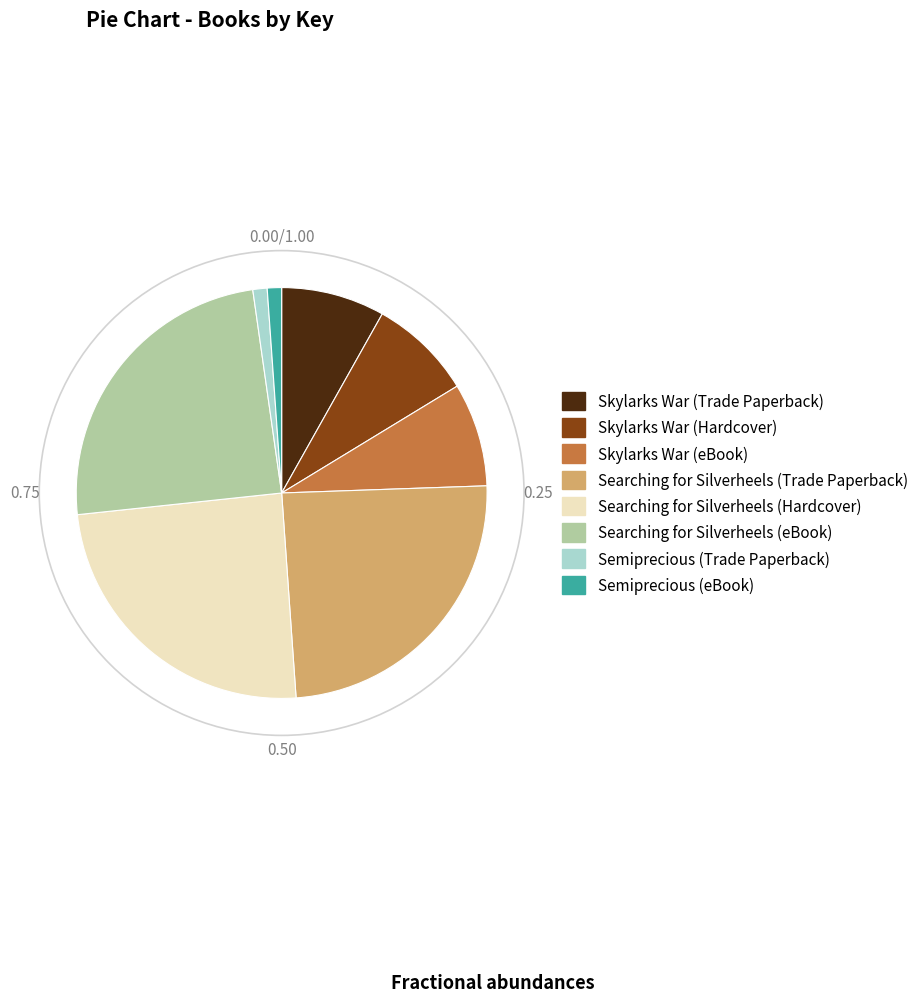

Which has a higher value, Skylarks War (Hardcover) or Searching for Silverheels (Hardcover)?

Searching for Silverheels (Hardcover)